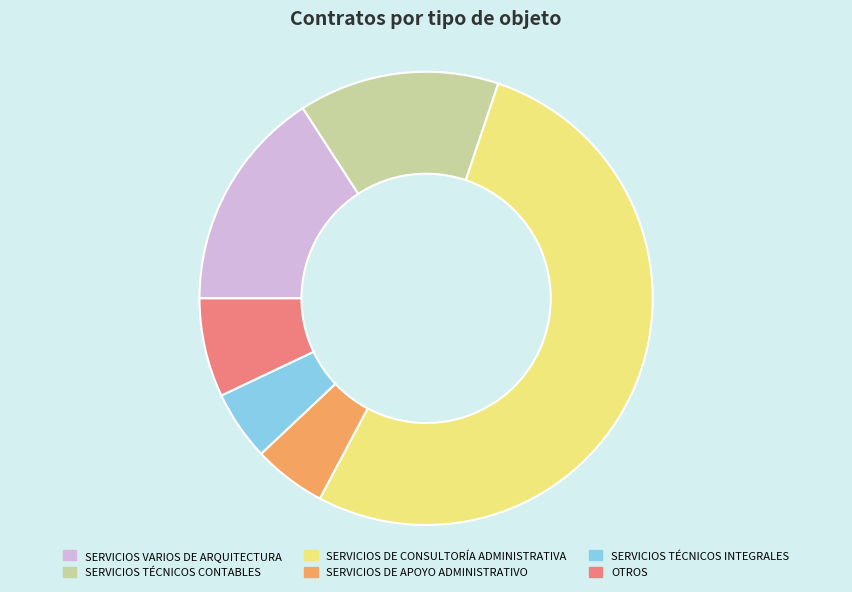

How many segments does this pie chart have?

6